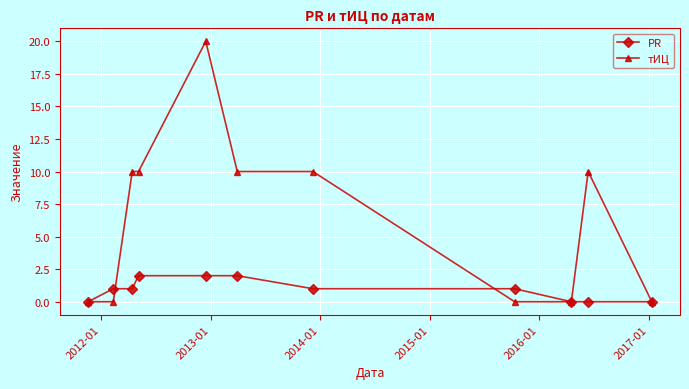

At how many categories does at least one series exceed 5?

6